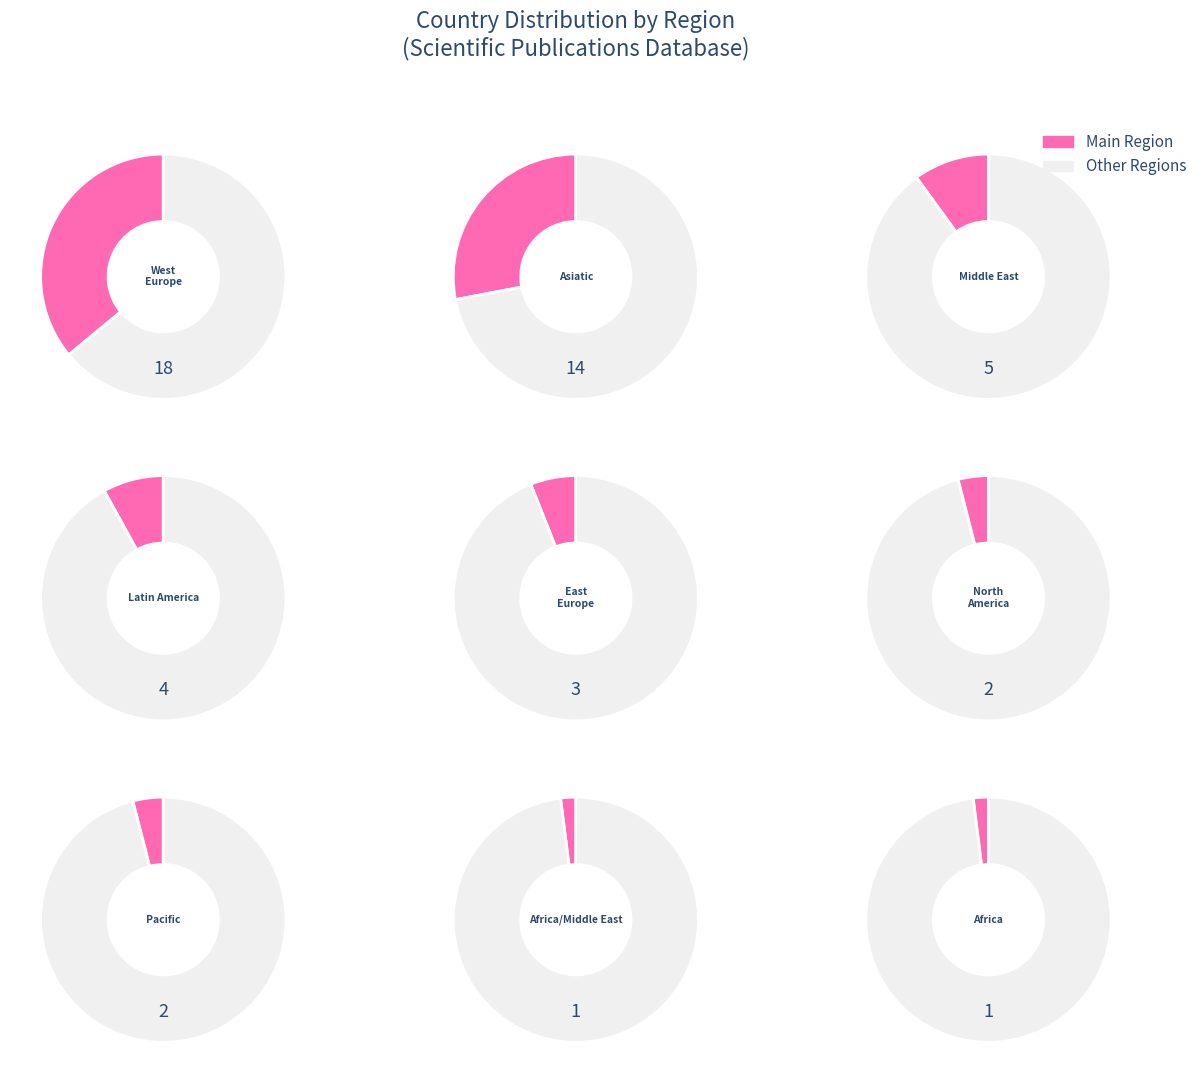

The counts slice represents 28% of the pie. True or false?

True